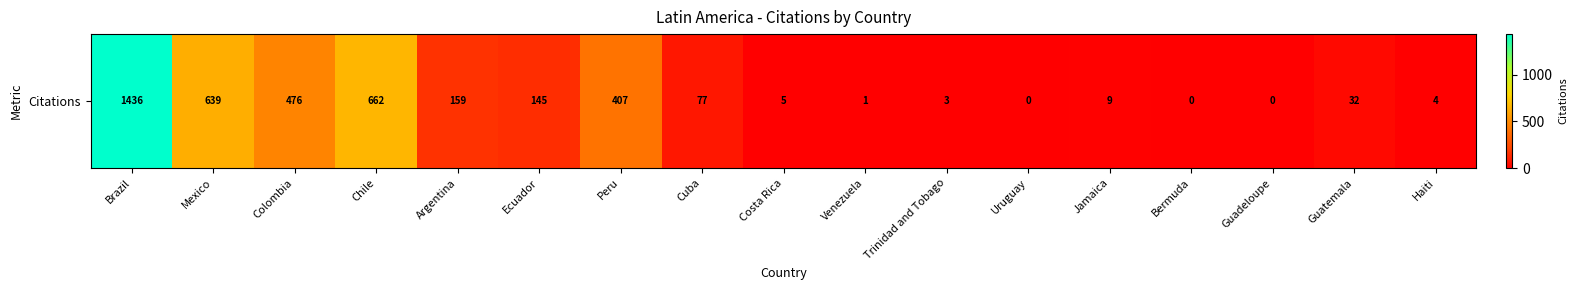

How many distinct data groups are displayed?

1